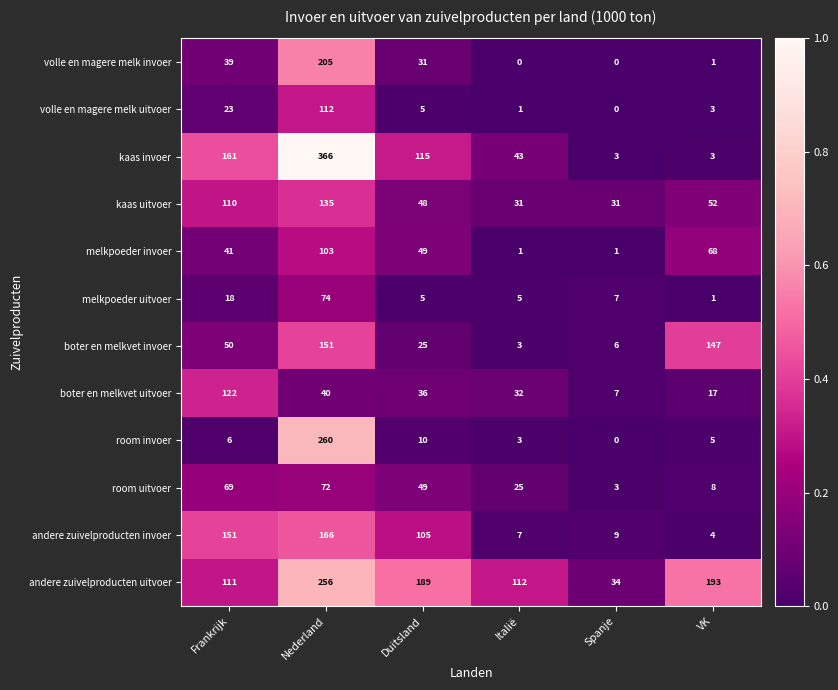

Which series changed the most between Frankrijk and Spanje?

kaas invoer